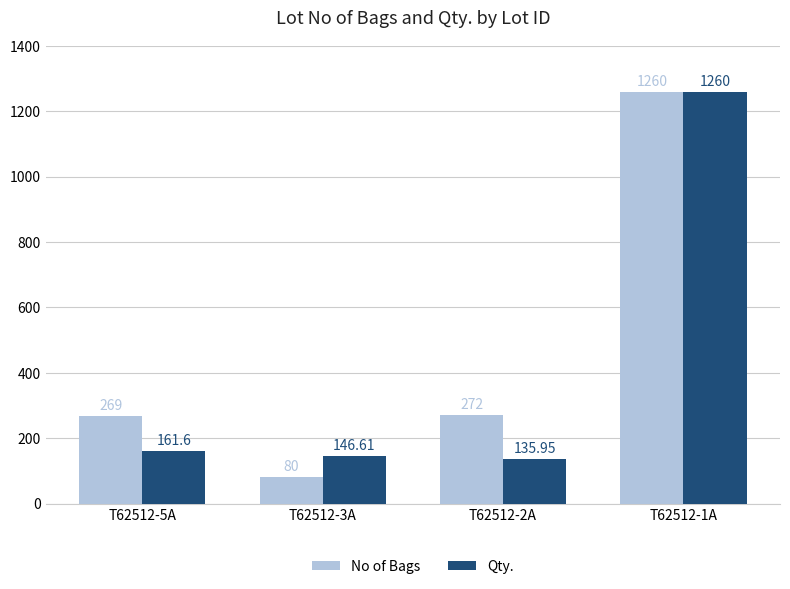

What is the total value across all series at T62512-5A?

430.6